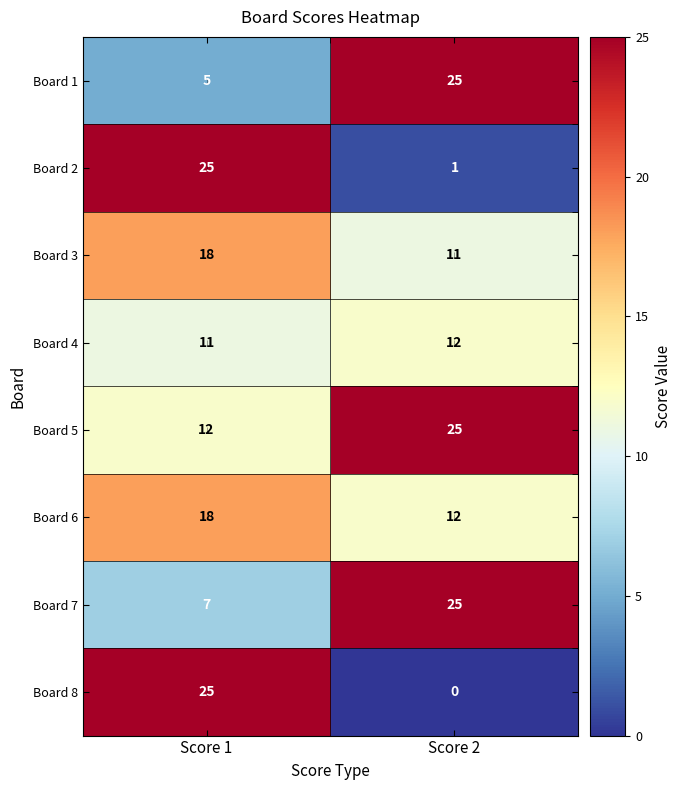

Count the number of data series in this chart.

8